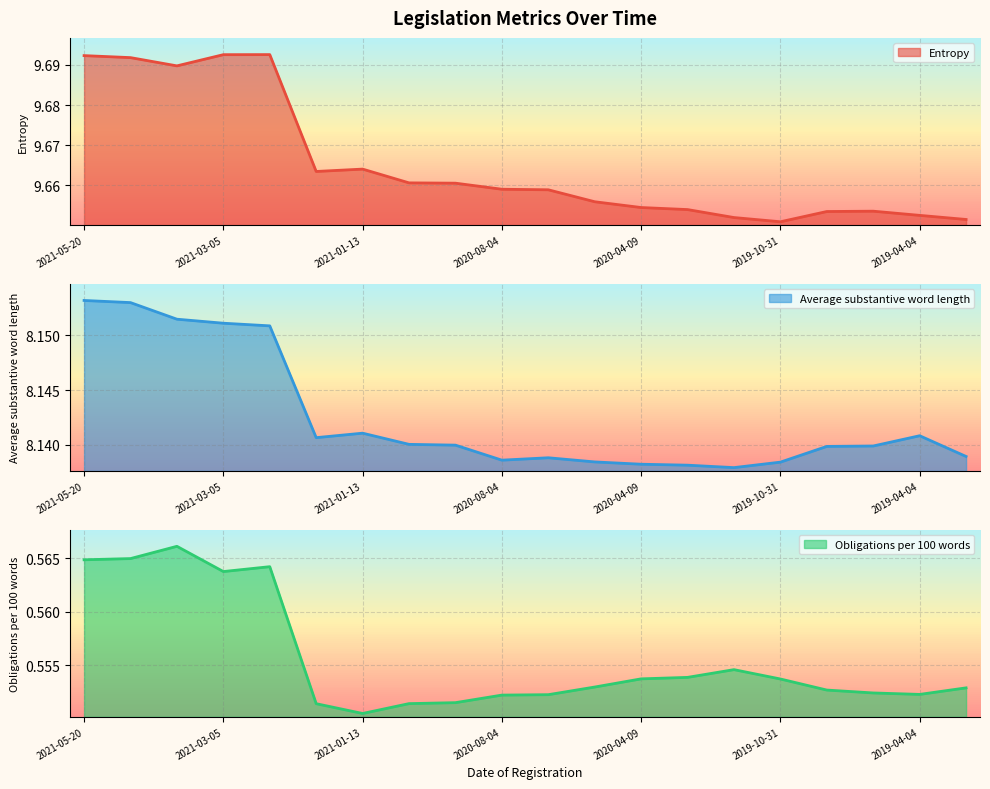

Which category has the lowest value in the Obligations per 100 words series?

2021-01-13